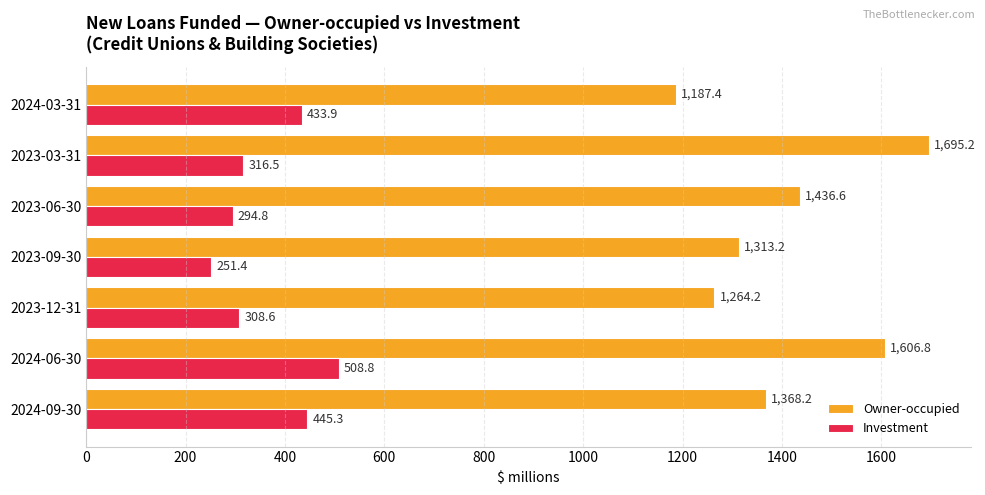

What is the difference between the highest and lowest values at 2024-06-30?

1098.0